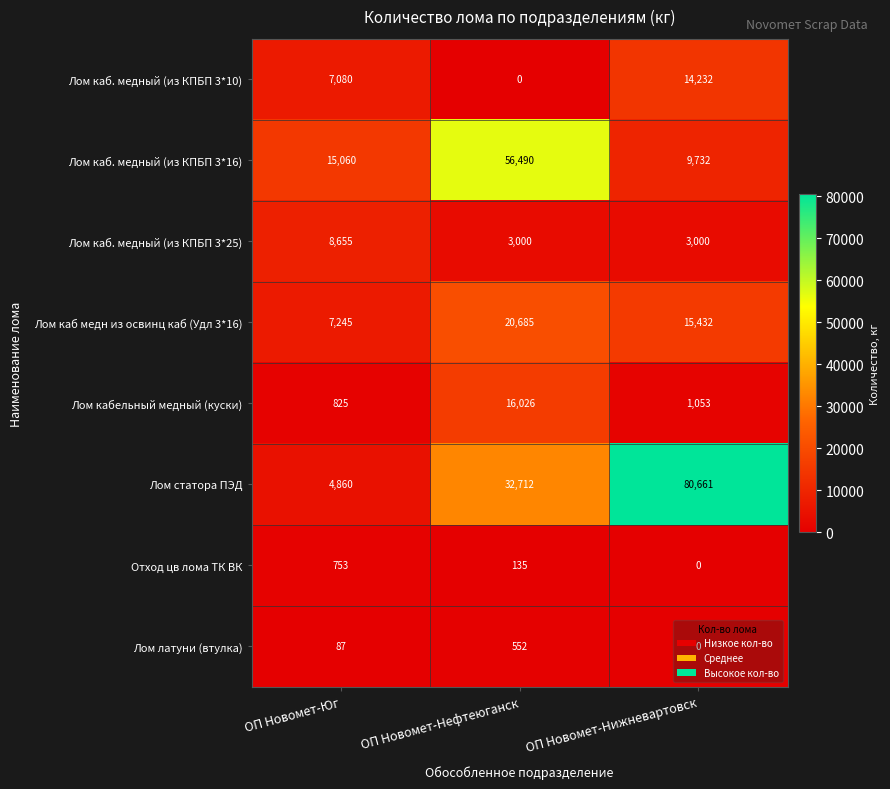

The Лом каб. медный (из КПБП 3*25) series shows 3122 at ОП Новомет-Юг. True or false?

False